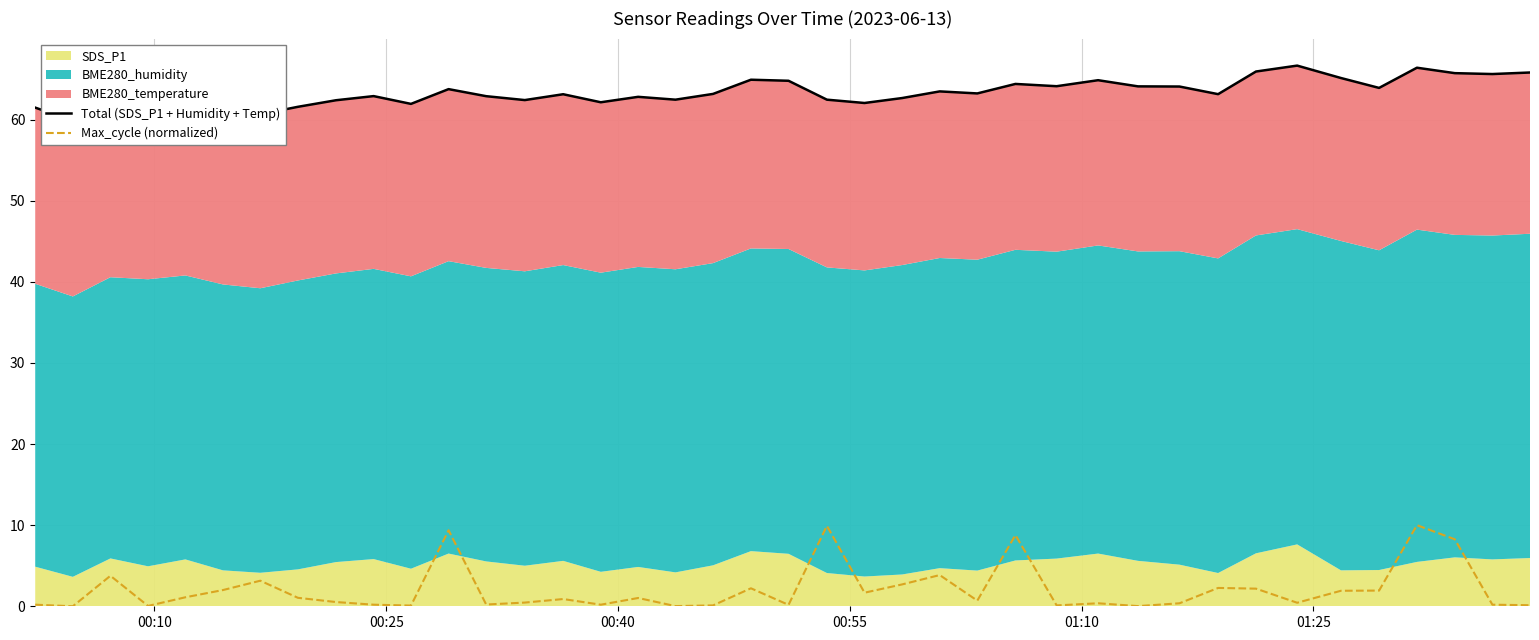

Is the value of Total (SDS_P1 + Humidity + Temp) at 00:25 greater than the value of Max_cycle (normalized) at 36?

Yes